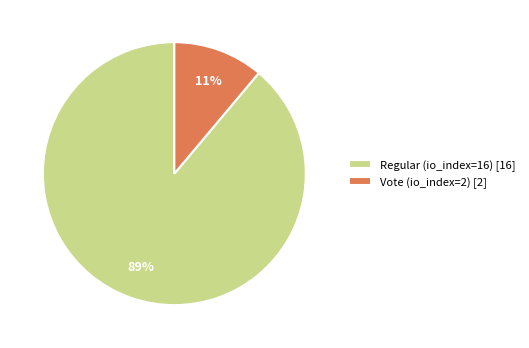

Is it true that Regular (io_index=16) is 89% of the pie?

True